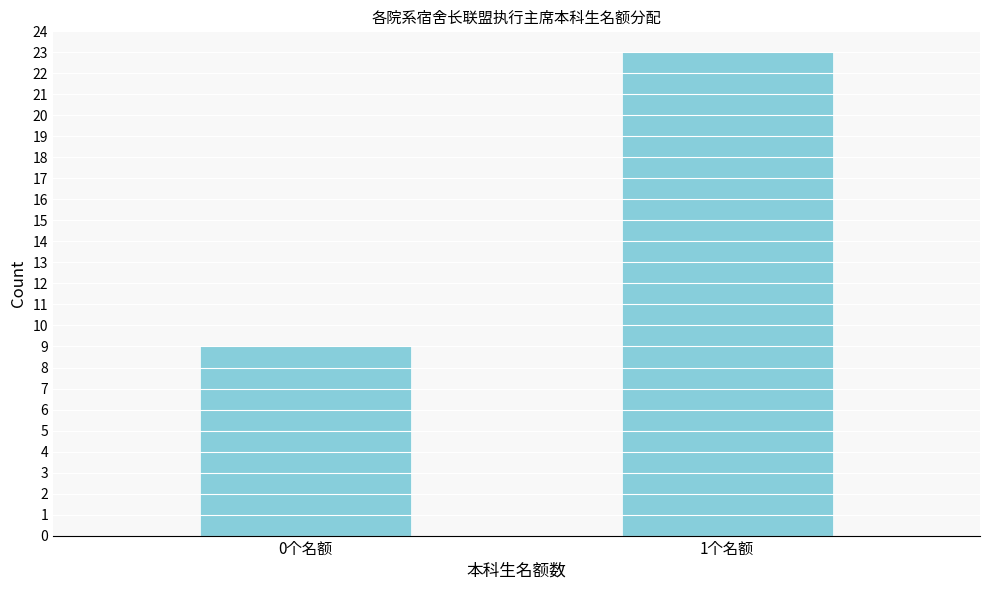

Reading left to right, extract all data points from this chart.

0个名额=9	1个名额=23